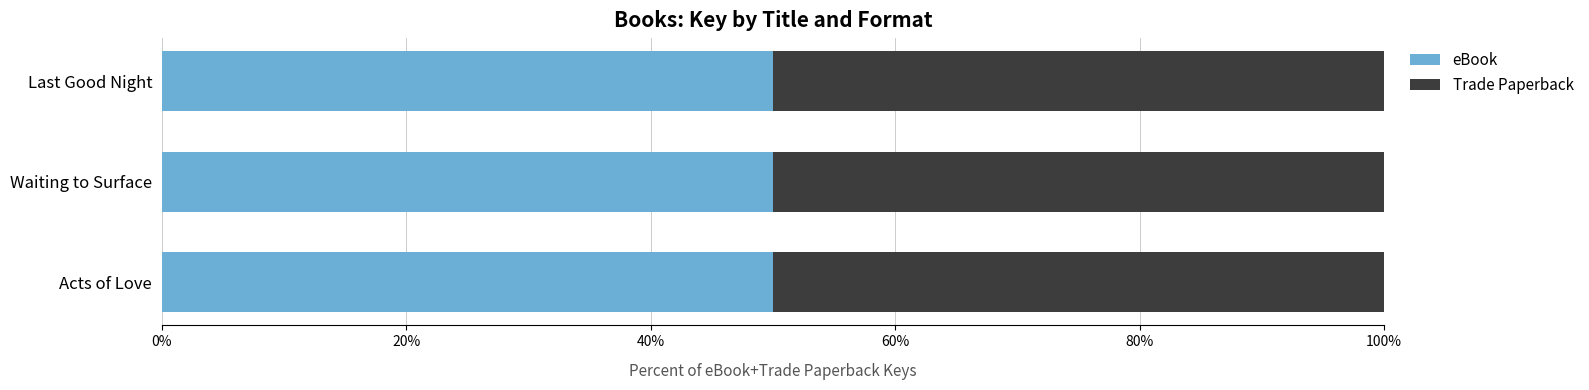

How many bars are there in total?

6